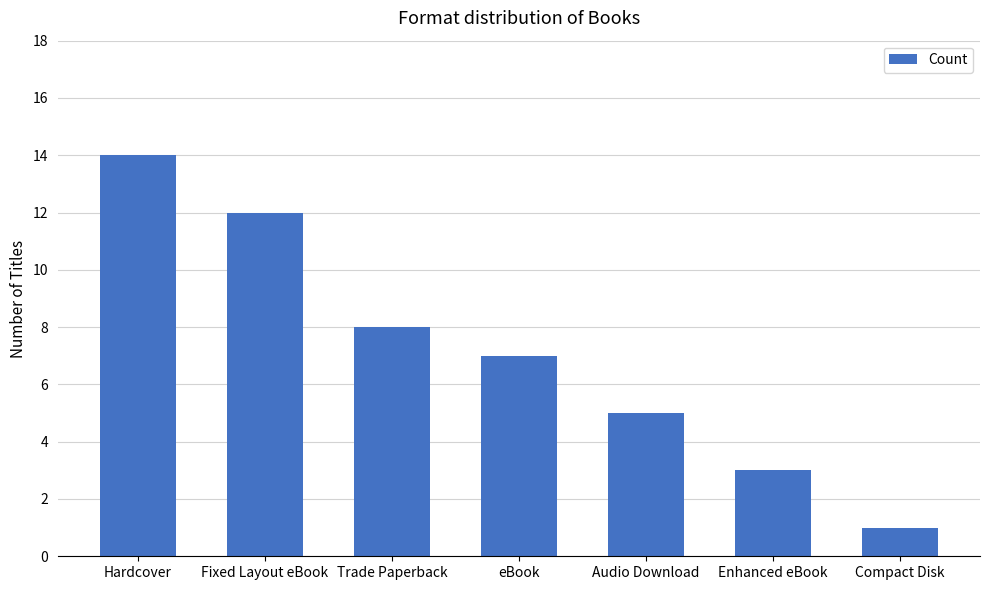

Reading left to right, what are all the values shown in this chart?

14	12	8	7	5	3	1